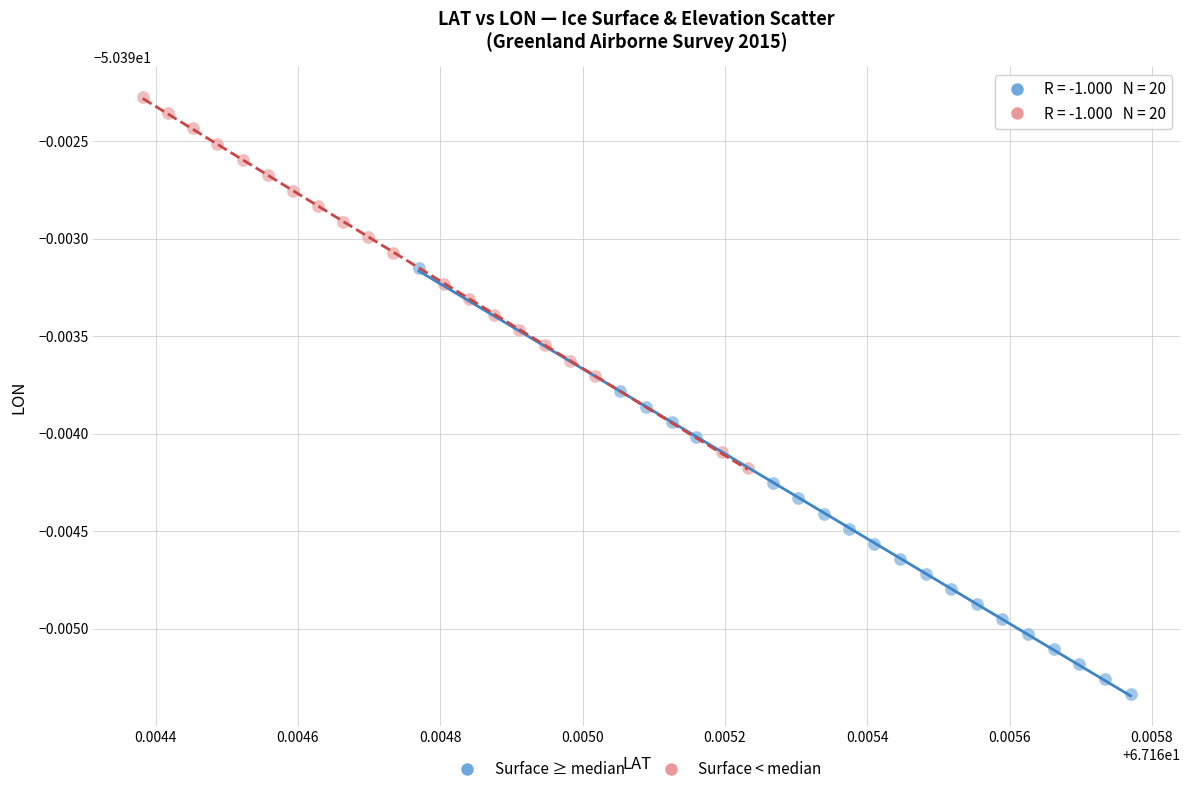

What are all the series names shown in the legend?

Surface ≥ median, Surface < median